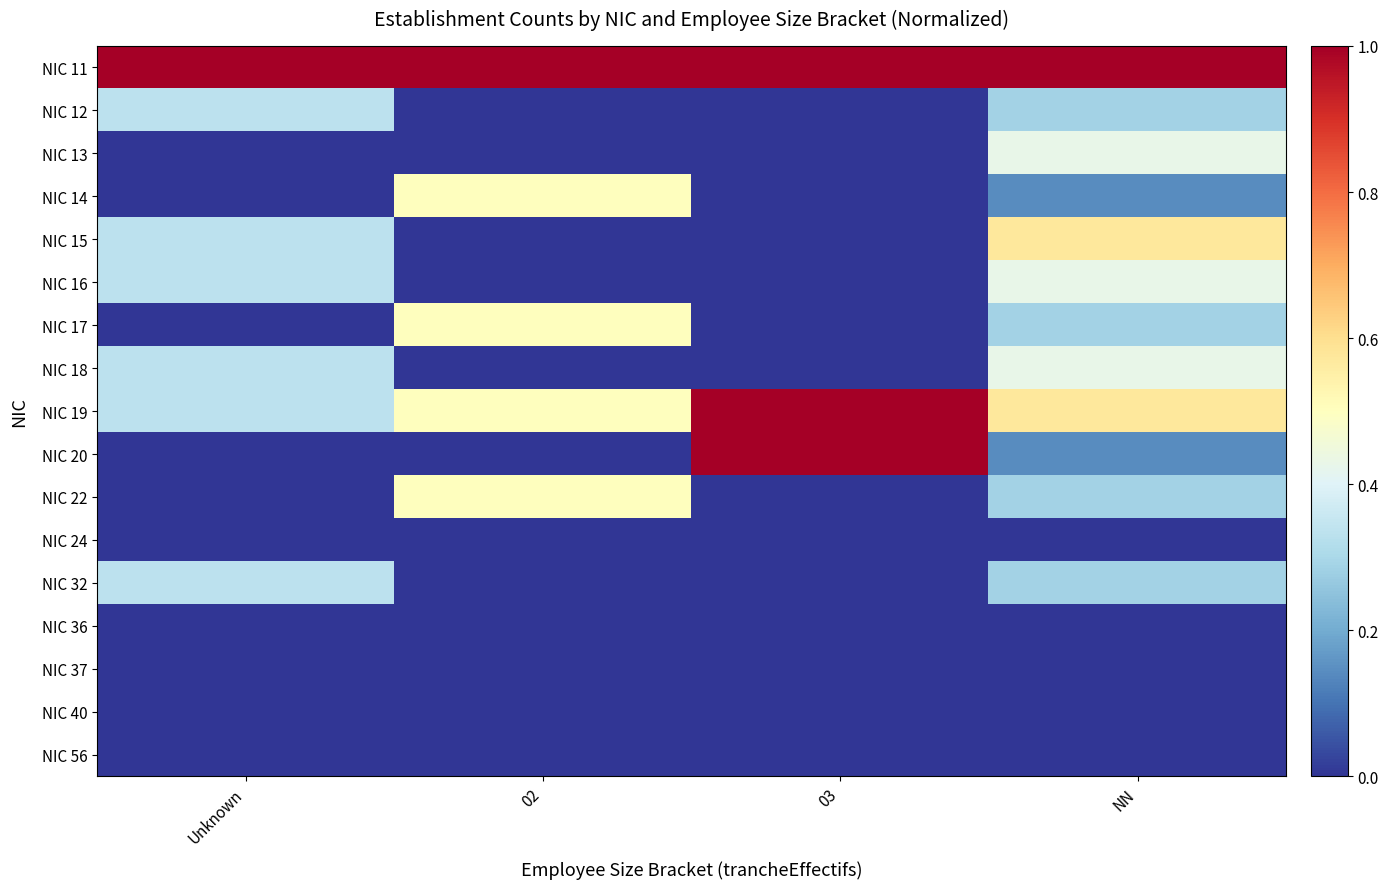

Which label corresponds to the smallest value in the chart?

02